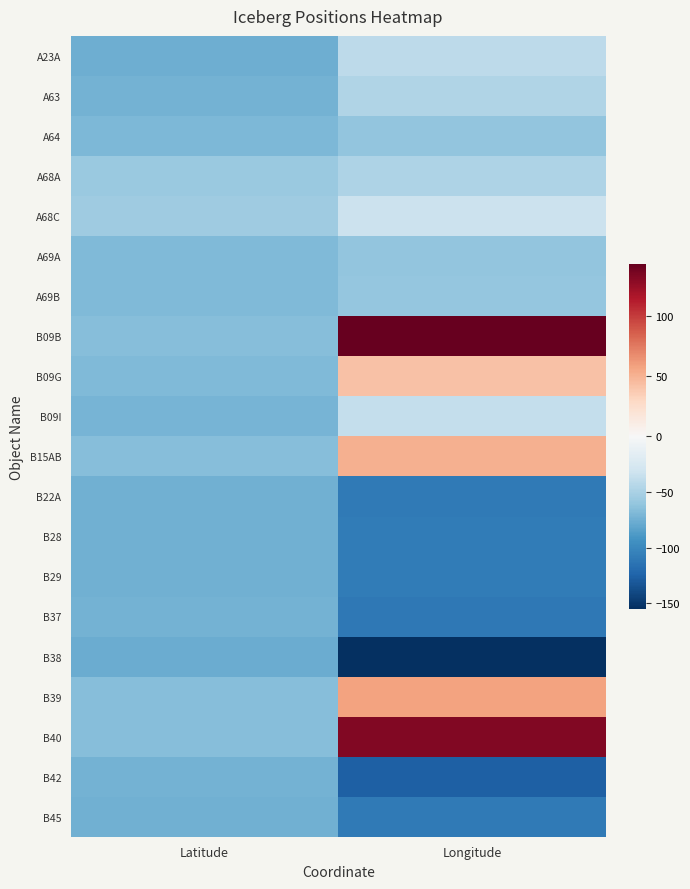

At Longitude, list the series in order from smallest to largest.

B38, B42, B37, B22A, B45, B29, B28, A64, A69A, A69B, A68A, A63, A23A, B09I, A68C, B09G, B15AB, B39, B40, B09B